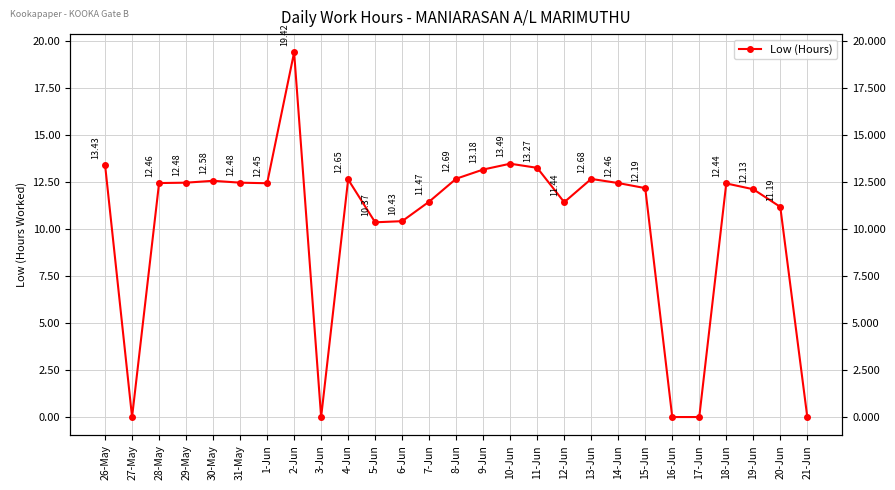

Reading left to right, extract all data points from this chart.

26-May=13.4	27-May=0.0	28-May=12.5	29-May=12.5	30-May=12.6	31-May=12.5	1-Jun=12.4	2-Jun=19.4	3-Jun=0.0	4-Jun=12.7	5-Jun=10.4	6-Jun=10.4	7-Jun=11.5	8-Jun=12.7	9-Jun=13.2	10-Jun=13.5	11-Jun=13.3	12-Jun=11.4	13-Jun=12.7	14-Jun=12.5	15-Jun=12.2	16-Jun=0.0	17-Jun=0.0	18-Jun=12.4	19-Jun=12.1	20-Jun=11.2	21-Jun=0.0